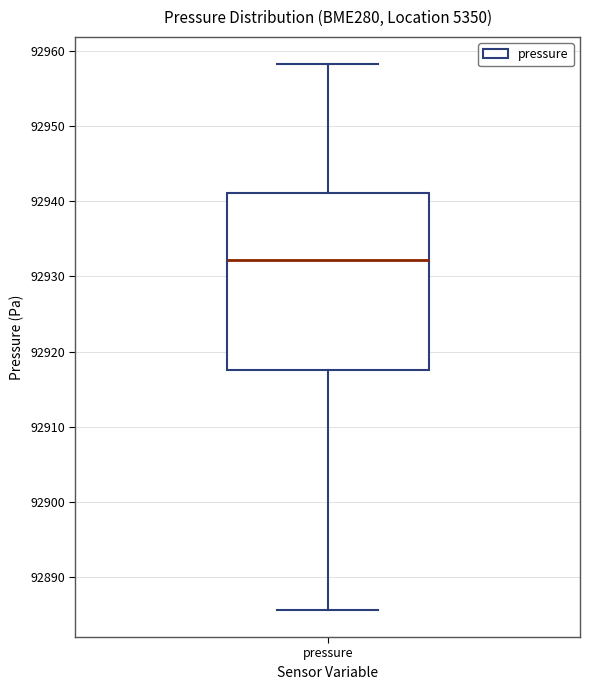

Read this box plot against the y-axis: the position of the median line, the range covered by the box, and the ends of both whiskers. The values are not printed on the chart, so give them approximately, as read against the axis.

median 92932, box 92918 to 92941, whiskers 92886 to 92958